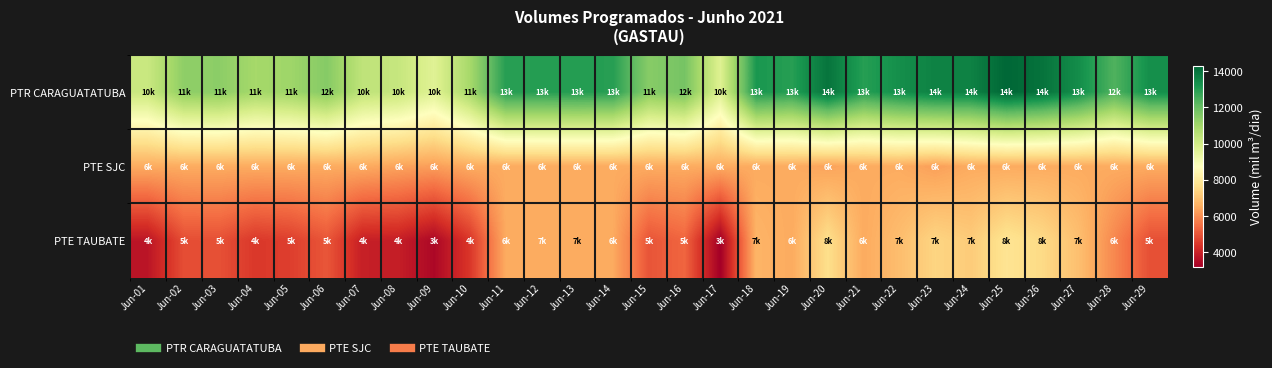

At which category is the sum across all series the highest?

Jun-25